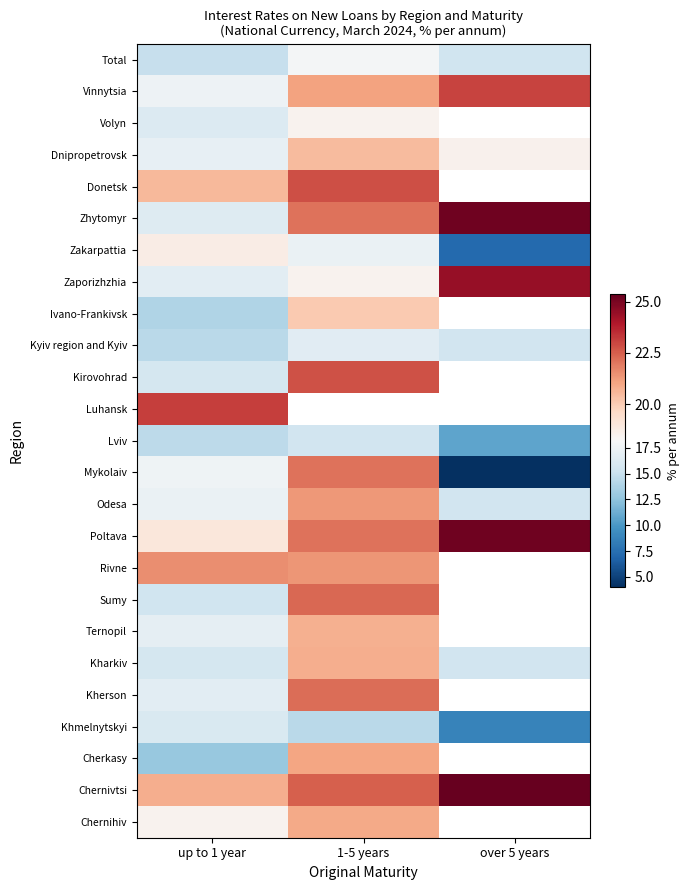

At which label does Chernihiv reach its minimum?

up to 1 year